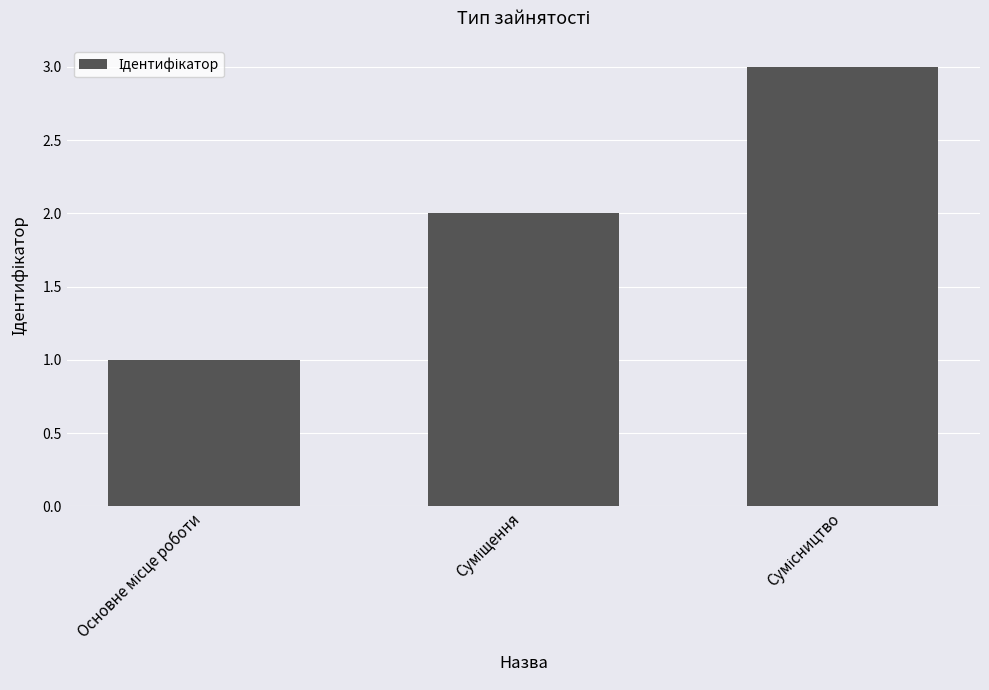

What is the sum of all values?

6